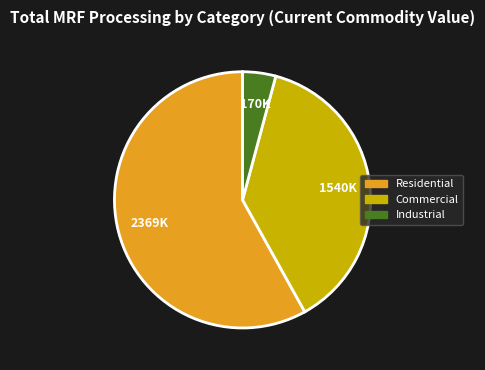

Is there a majority slice in this chart?

Yes